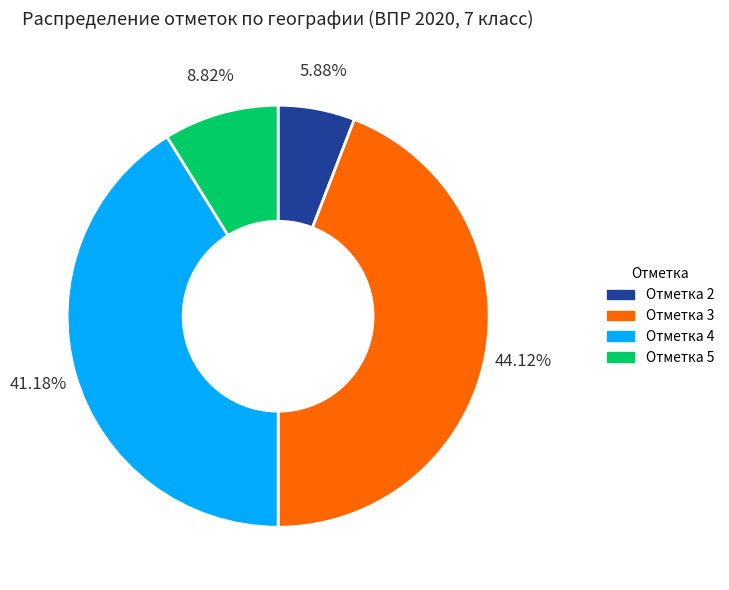

How much of the chart is everything except Отметка 2?

94.1%